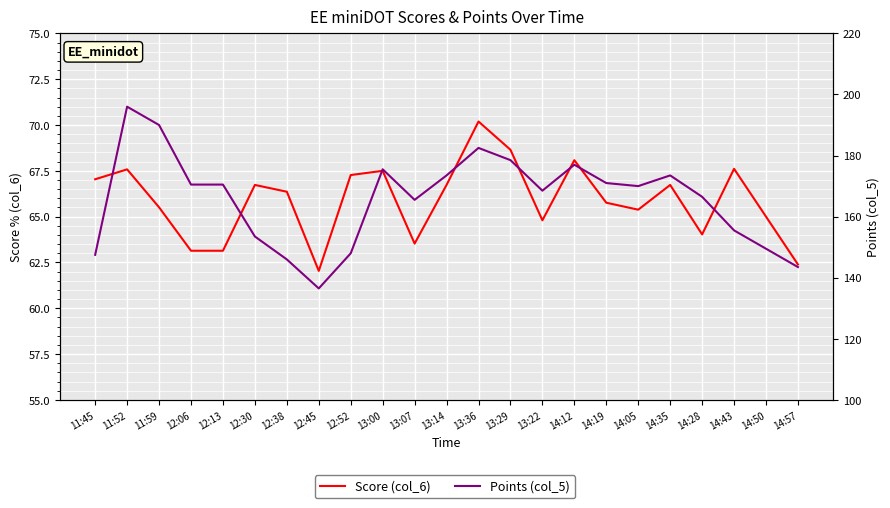

How many interior local valleys does the Points (col_5) series have?

4